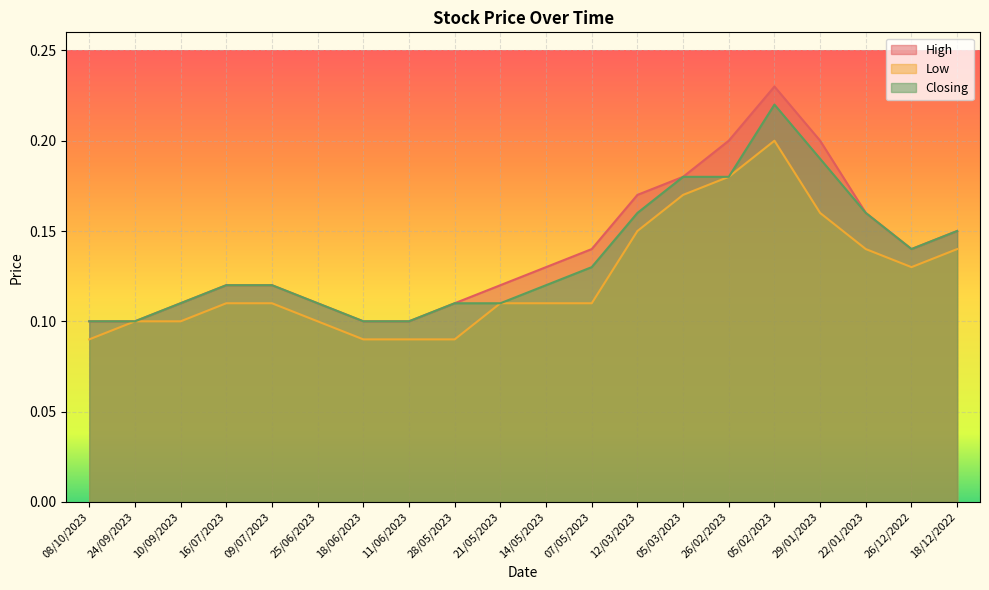

Which series changed the most between 08/10/2023 and 26/12/2022?

High